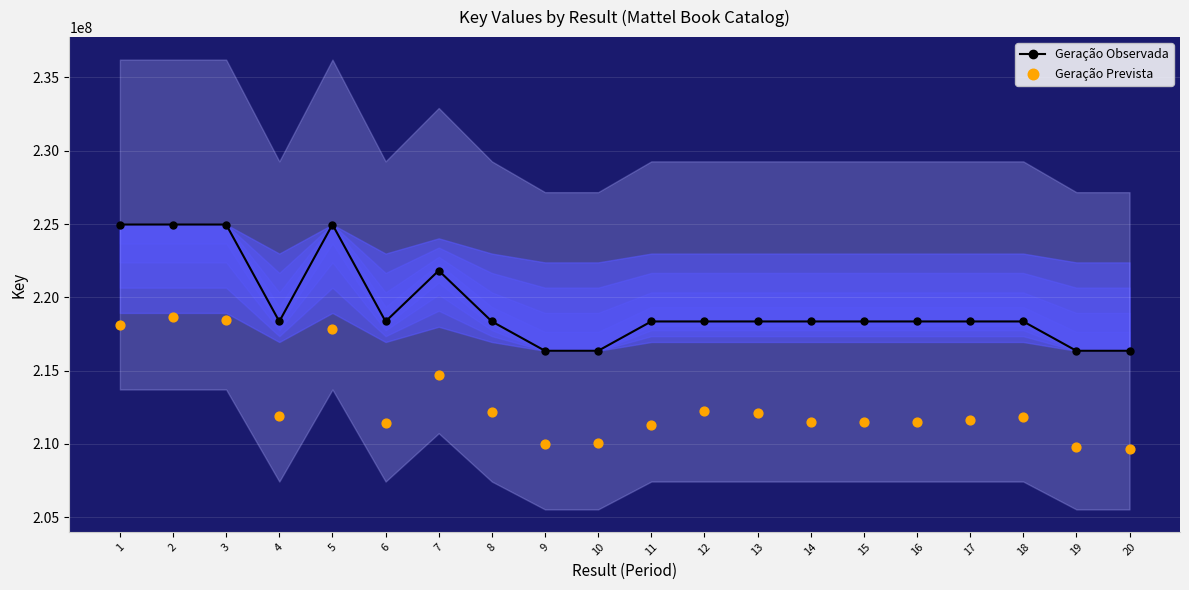

At how many categories does at least one series exceed 218308225?

16